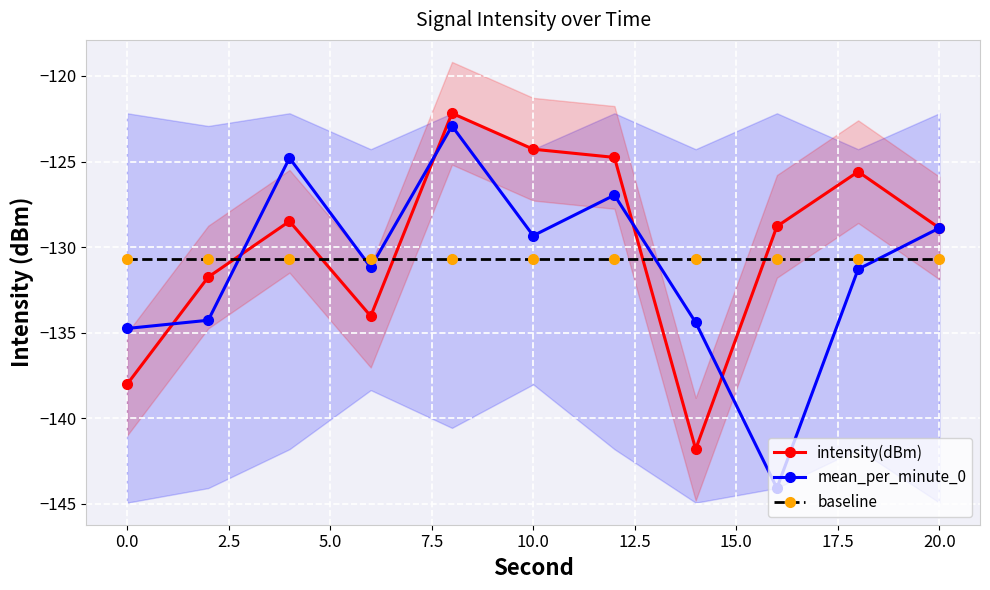

True or false: mean_per_minute_0 has more than 0 points higher than both neighbors.

True